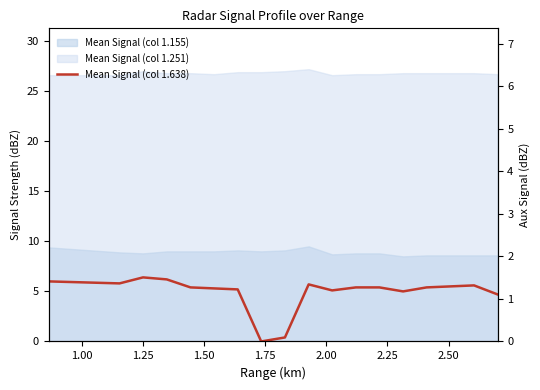

True or false: the data has more than 0 interior local peaks.

True